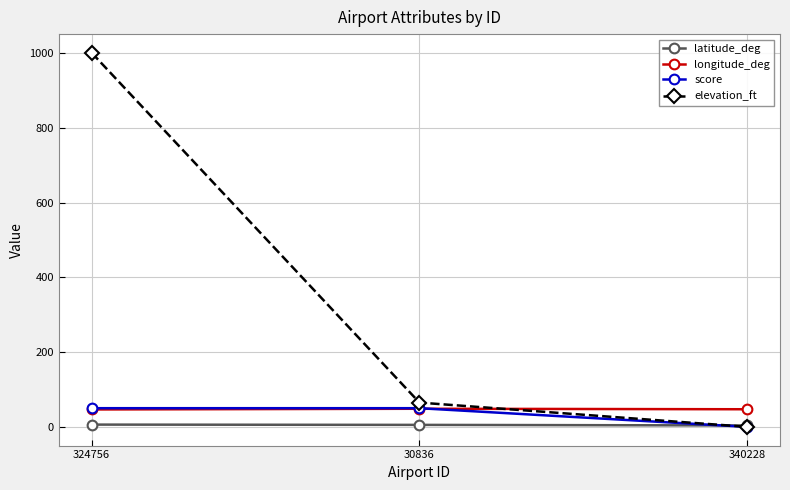

Which category has the highest value in the elevation_ft series?

324756